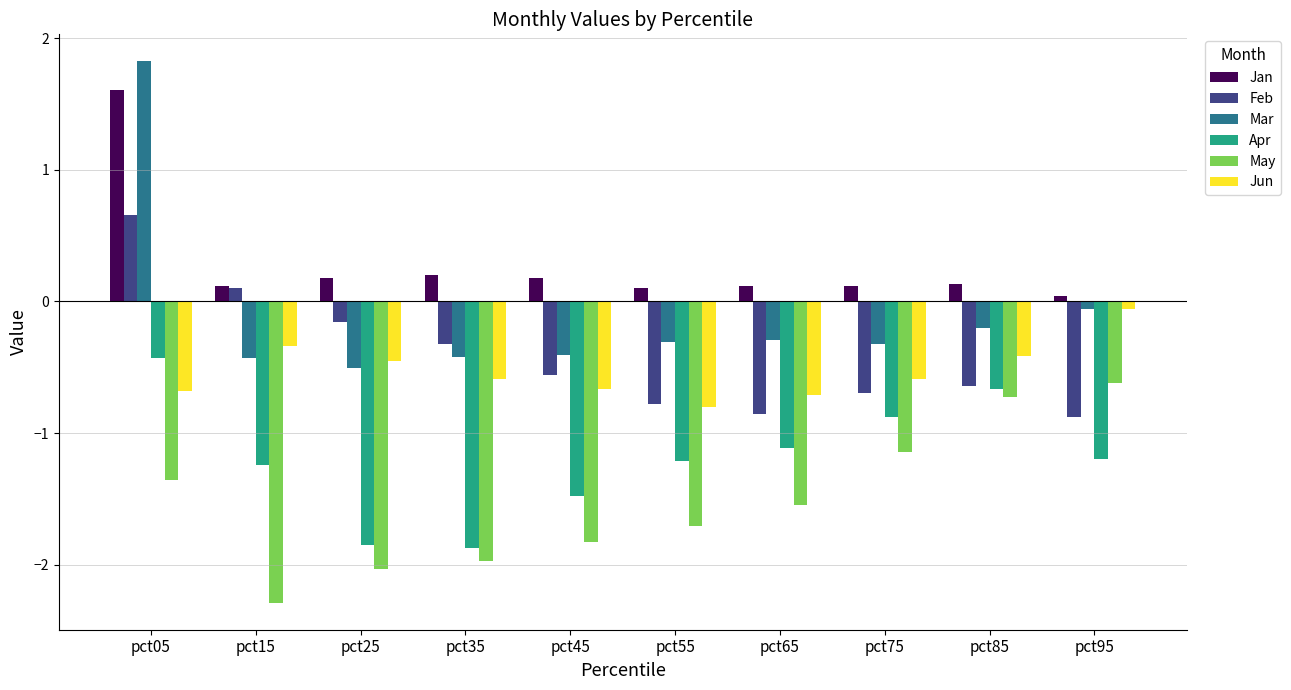

List the series in order of their peak value, lowest first.

May, Apr, Jun, Feb, Jan, Mar